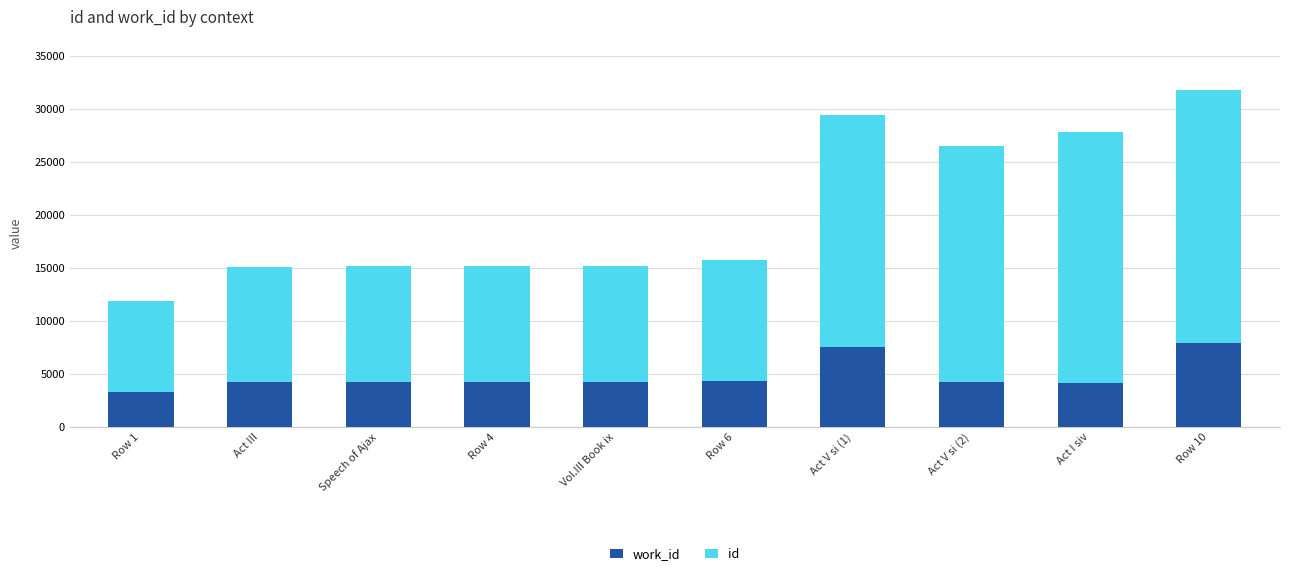

What is the total value across all series at Vol.III Book ix?

15184